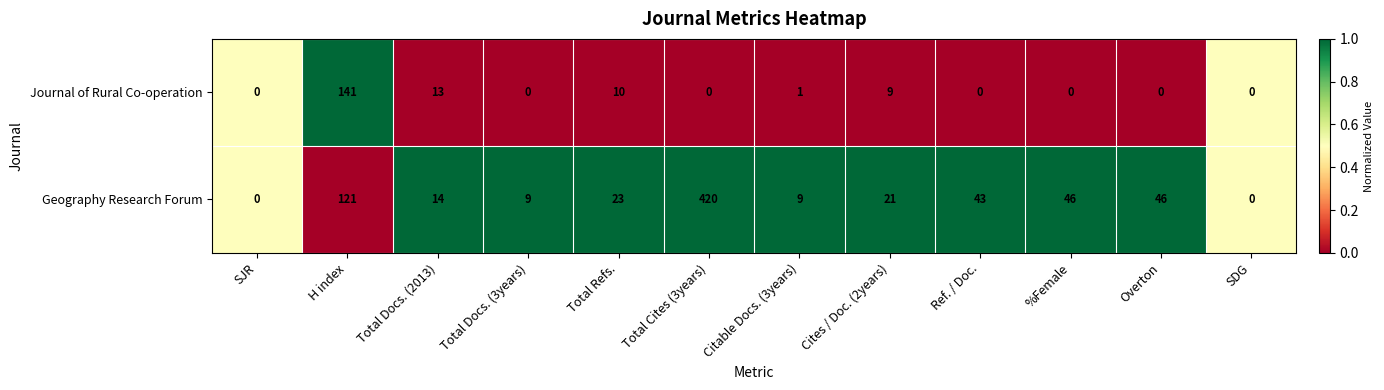

Which category has the highest value across all series?

Total Cites (3years)